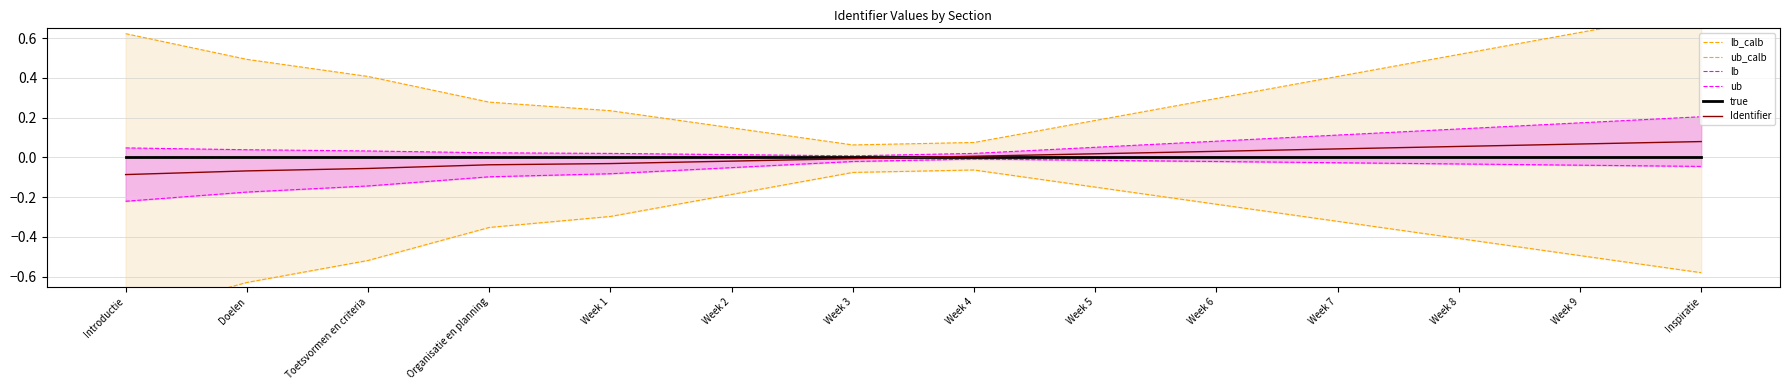

How many lines are shown in the chart?

6